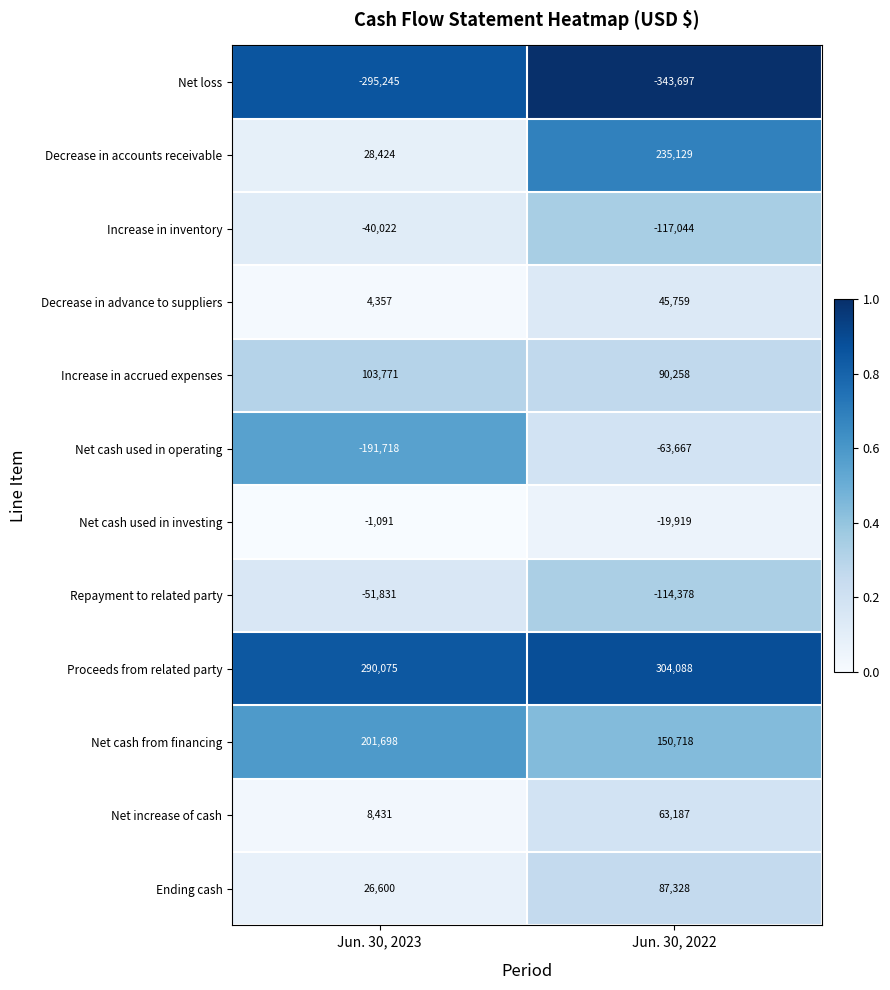

How many categories are shown in the chart?

2